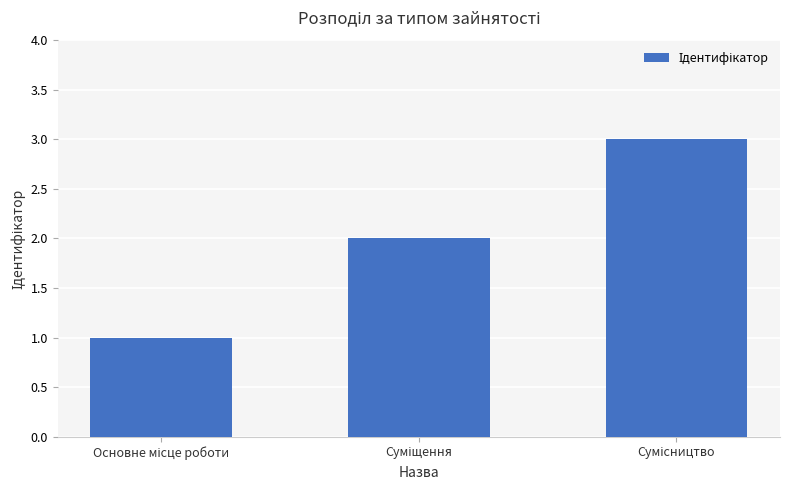

What is the maximum value shown in the chart?

3